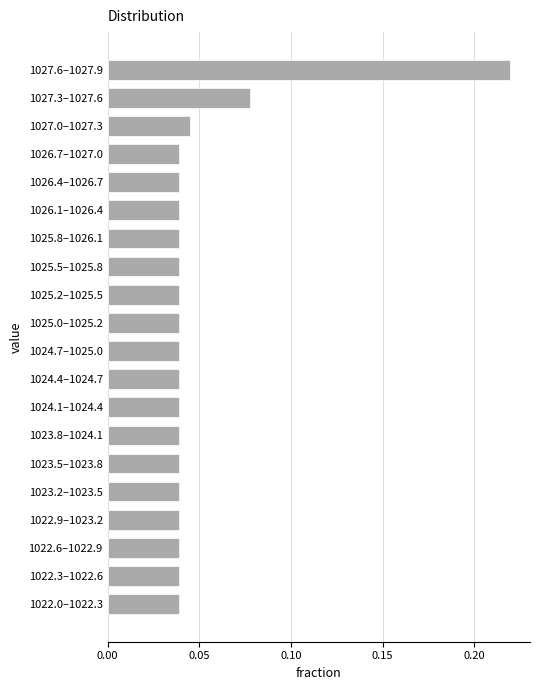

Which category has the highest value across all series?

1027.6–1027.9